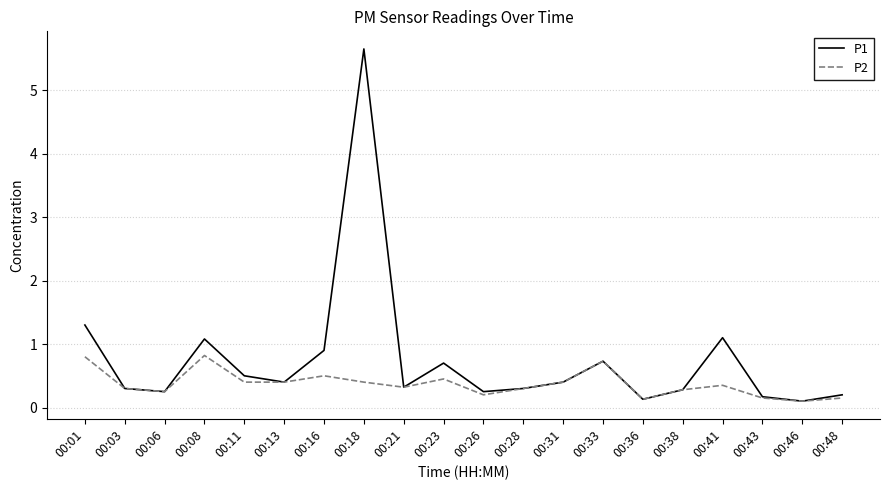

Which series has the widest spread of values?

P1